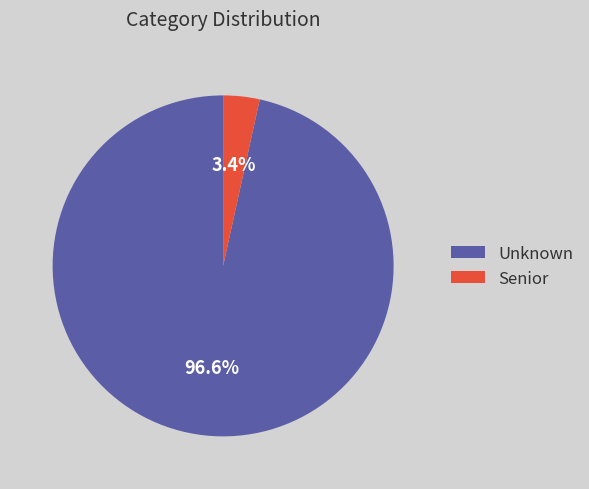

Combined, what portion of the pie is Senior and Unknown?

100.0%